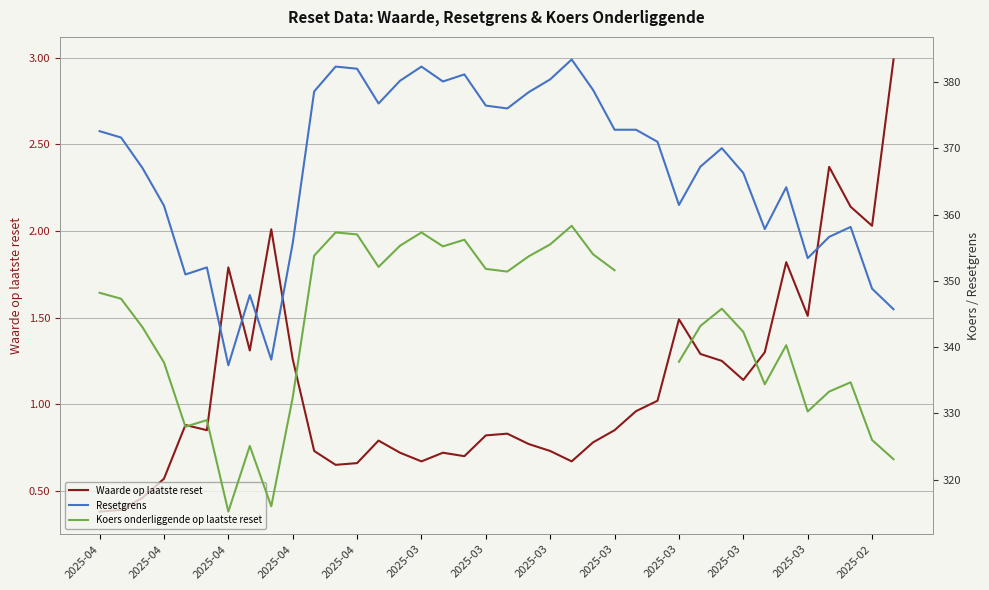

What is the minimum value for Waarde op laatste reset?

0.4